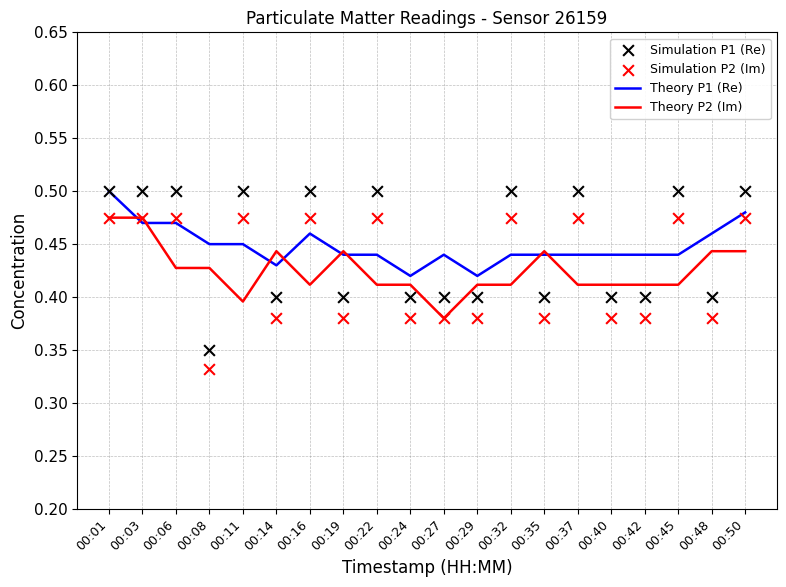

Is the value of Theory P2 (Im) at 00:01 greater than the value of Simulation P2 (Im) at 00:11?

No